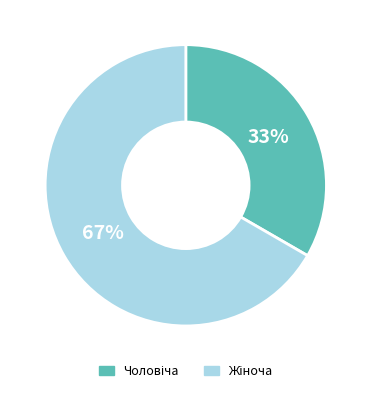

Is there a majority slice in this chart?

Yes